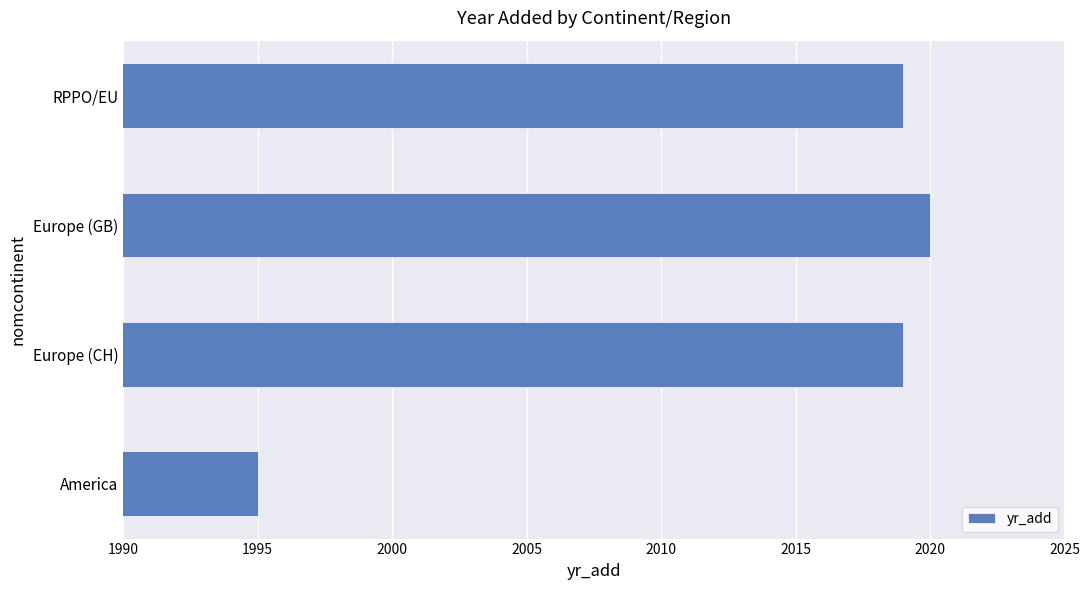

What is the difference between the maximum and minimum values?

25